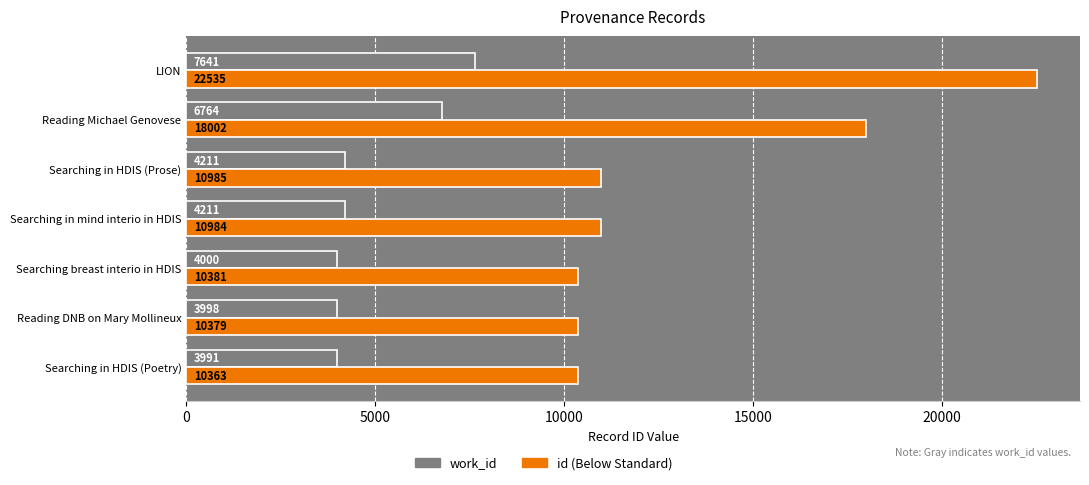

Which category has the lowest value across all series?

Searching in HDIS (Poetry)